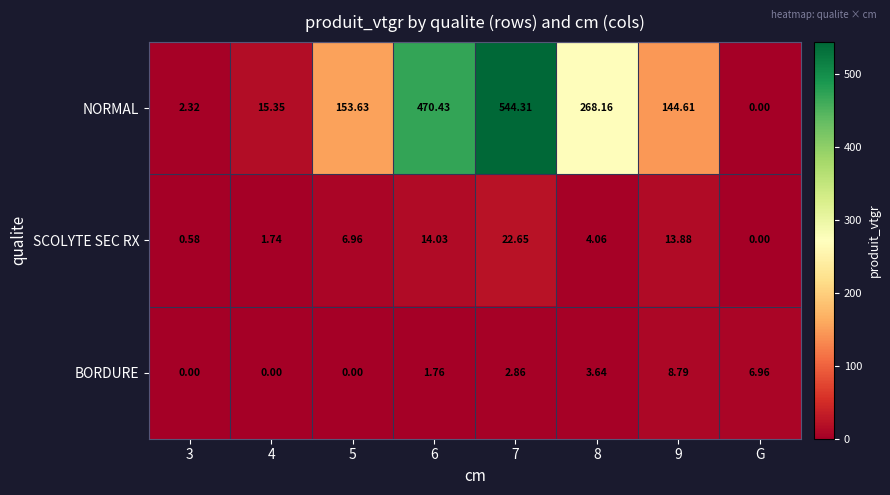

Rank the series by their maximum value, from highest to lowest.

NORMAL, SCOLYTE SEC RX, BORDURE